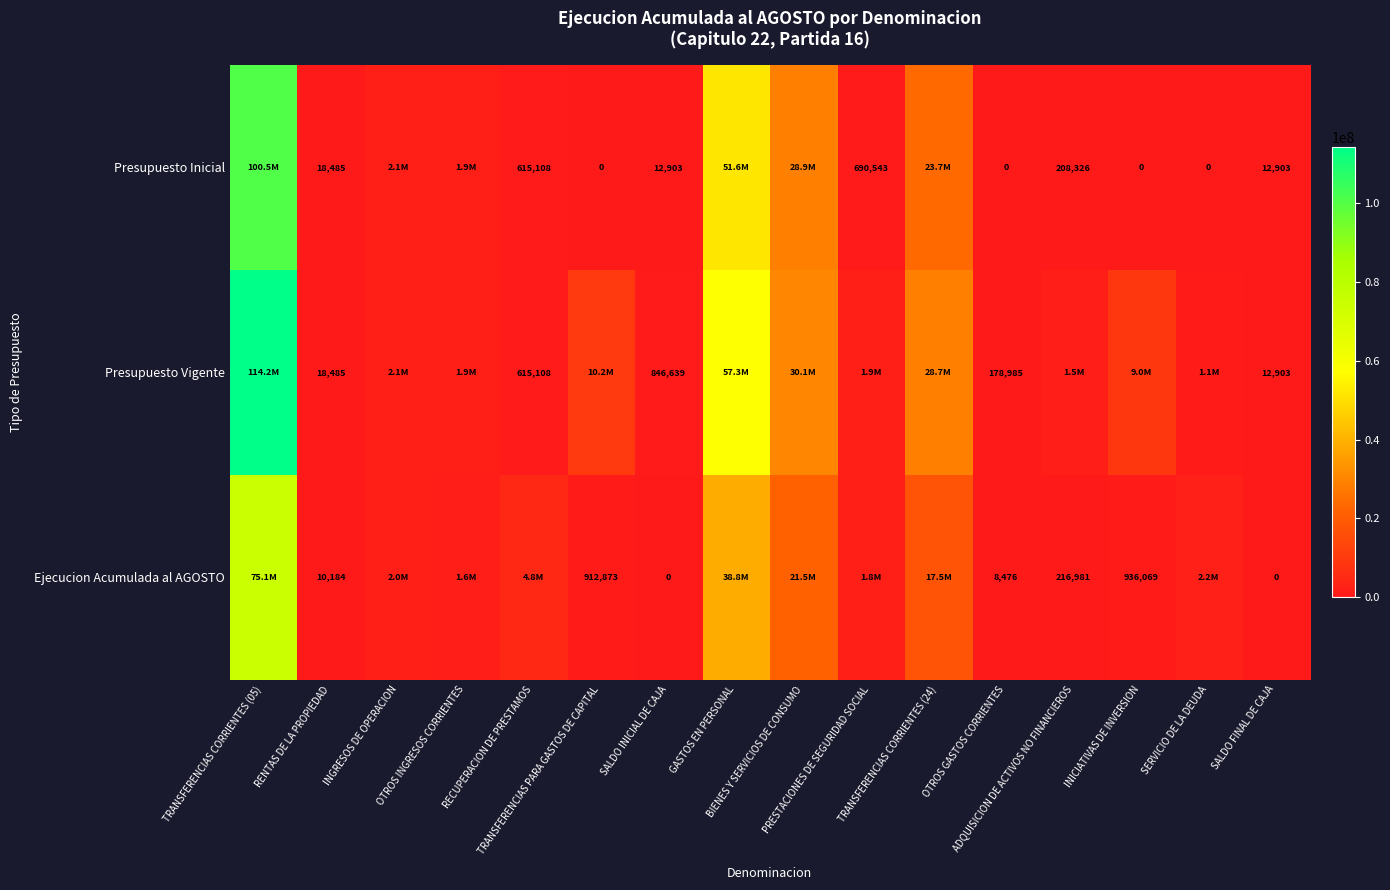

Is the value of Presupuesto Inicial at ADQUISICION DE ACTIVOS NO FINANCIEROS greater than the value of Presupuesto Vigente at BIENES Y SERVICIOS DE CONSUMO?

No